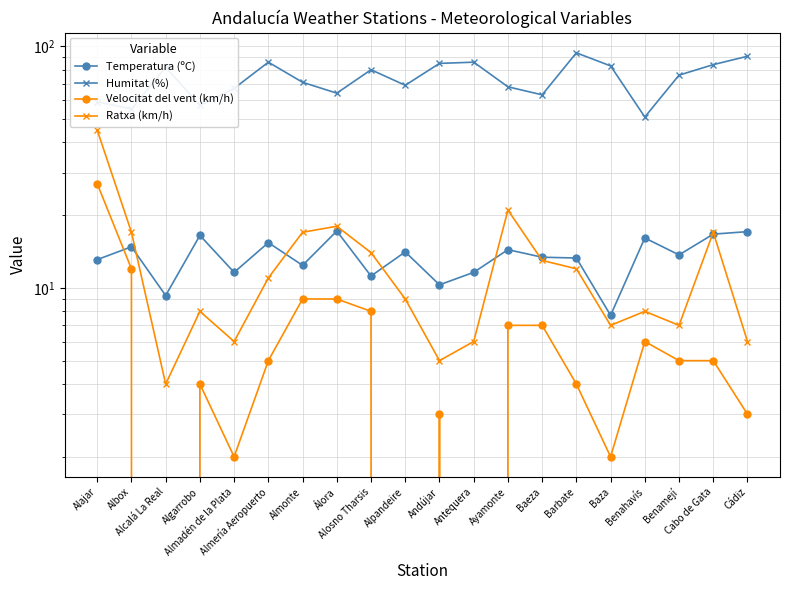

Which category has the lowest value in the Velocitat del vent (km/h) series?

Alcalá La Real